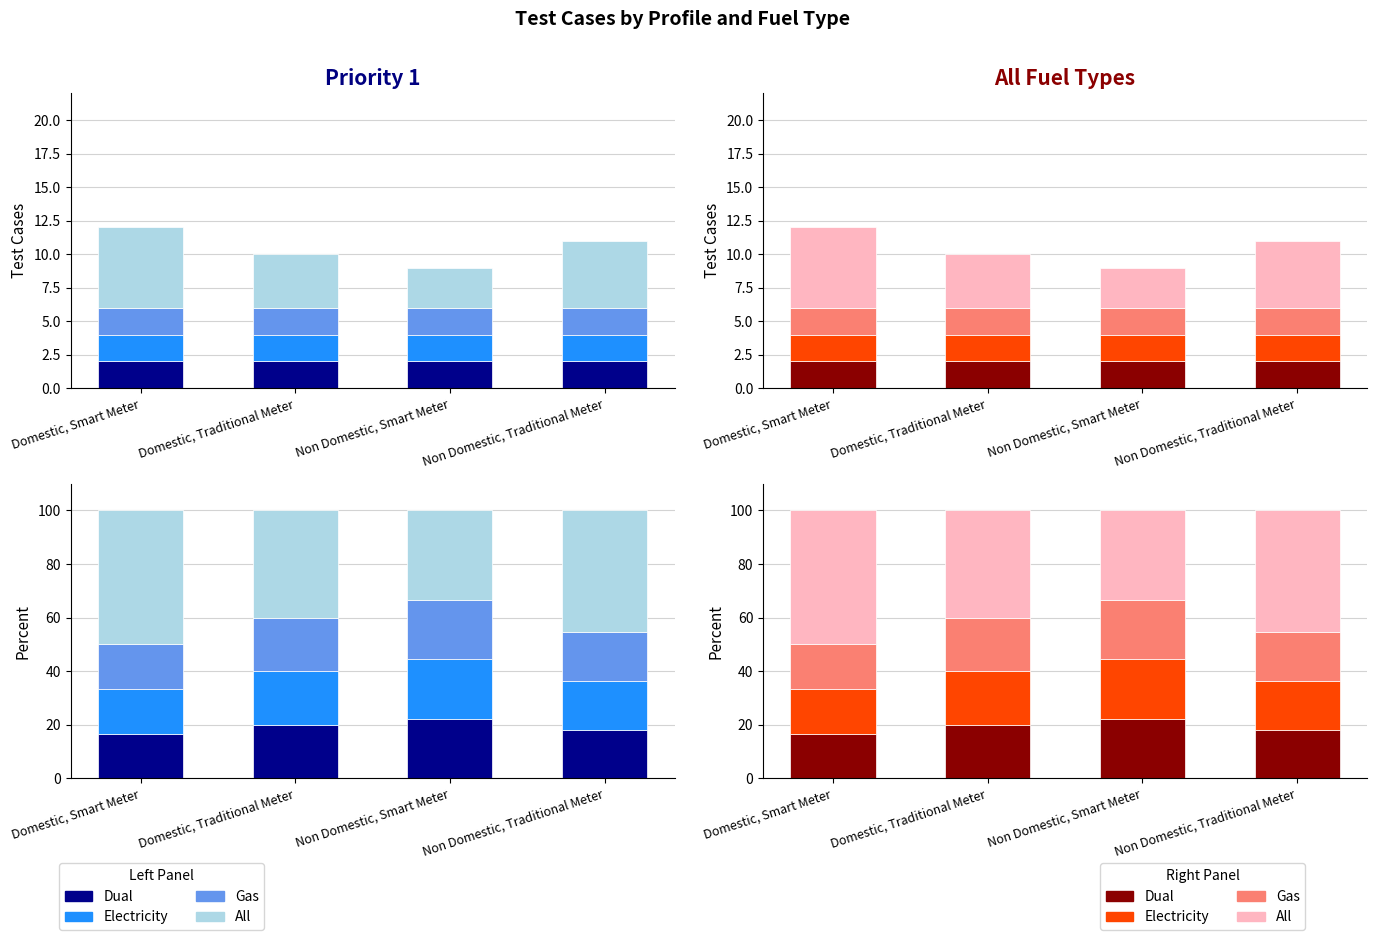

Is it true that Dual equals 31.6 at Domestic, Traditional Meter?

False